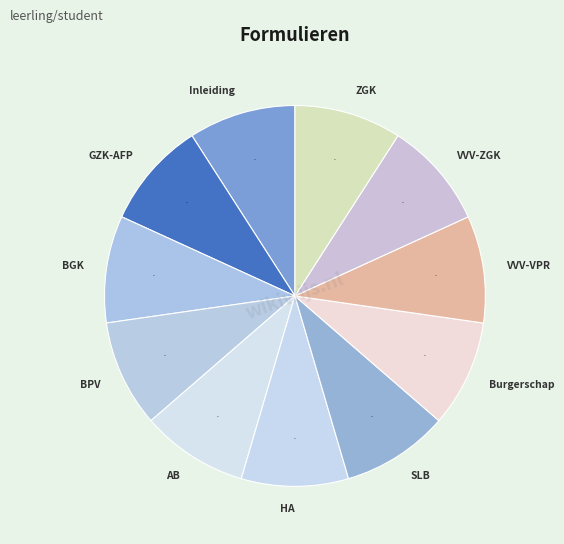

The GZK-AFP slice represents 9% of the pie. True or false?

True